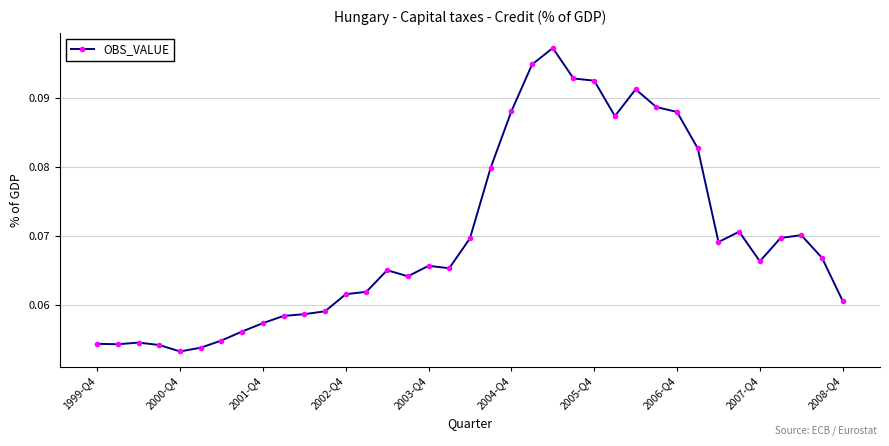

What is the sum of all values?

2.6